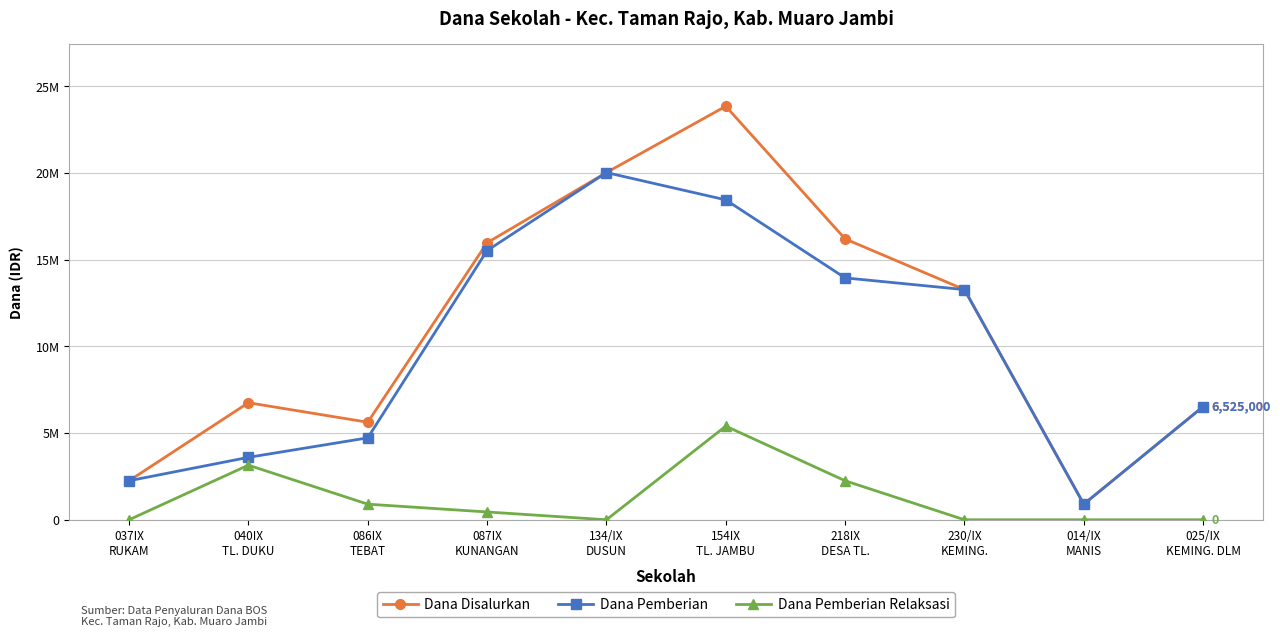

The value of Dana Pemberian Relaksasi at 218IX
DESA TL. is 711745. True or false?

False